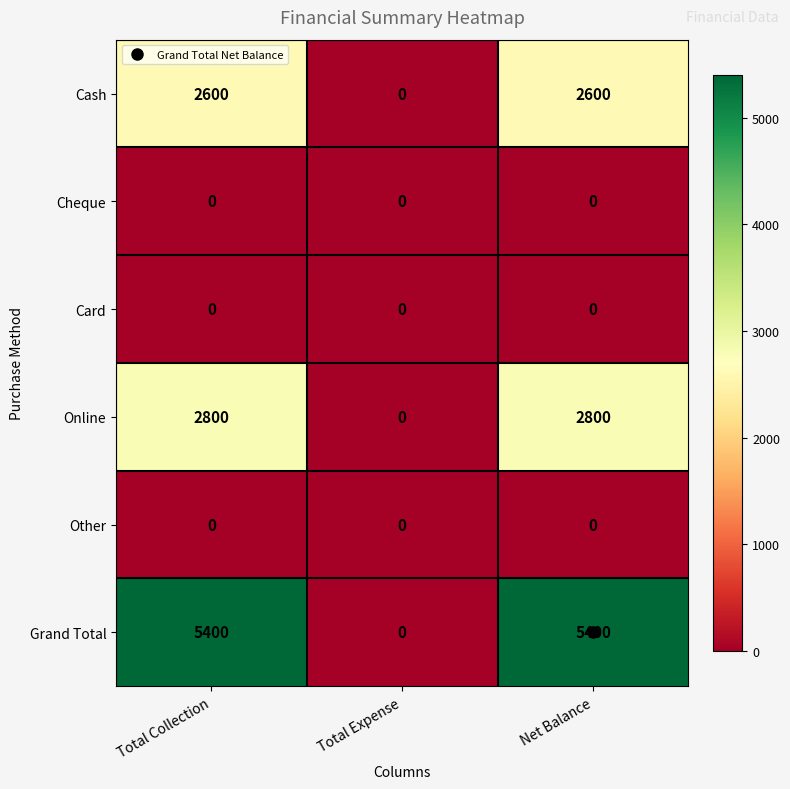

At how many categories does at least one series exceed 4906?

2